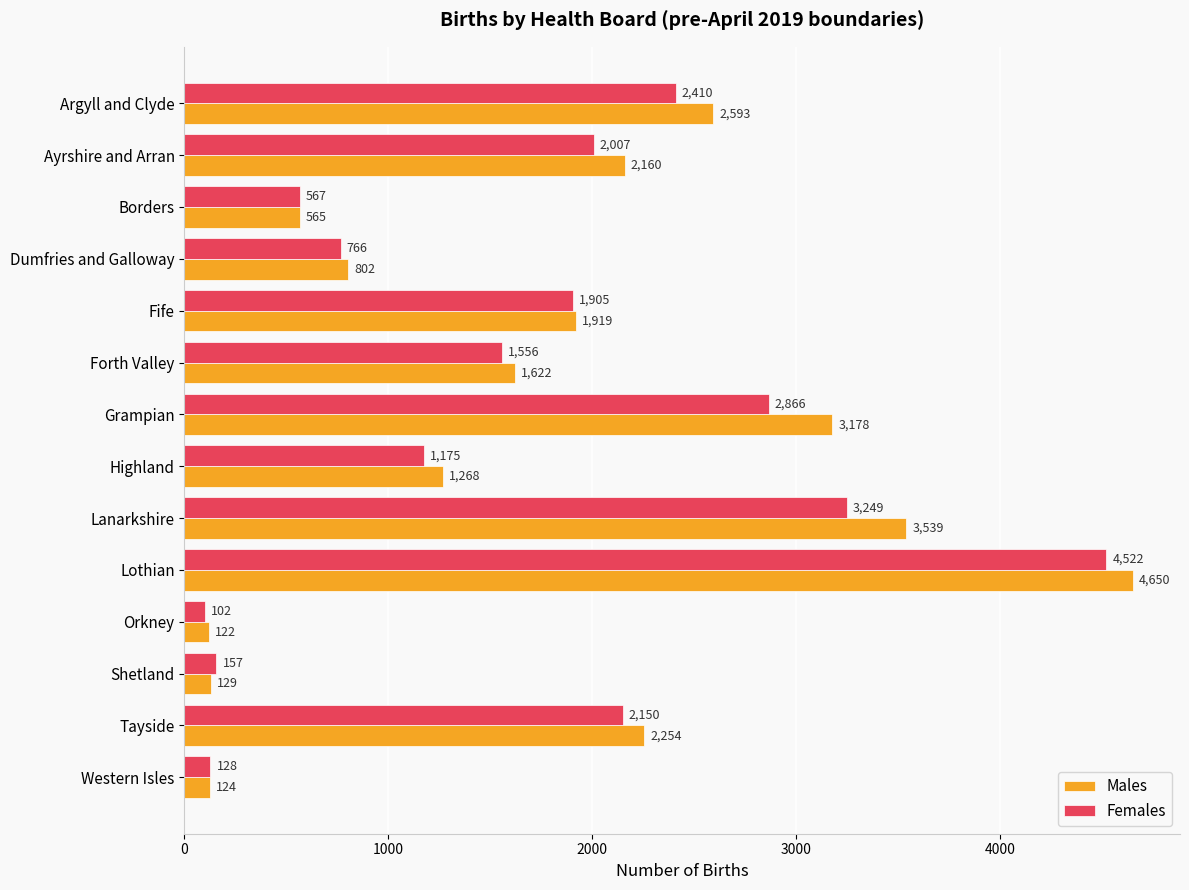

Which label corresponds to the largest value in the chart?

Lothian